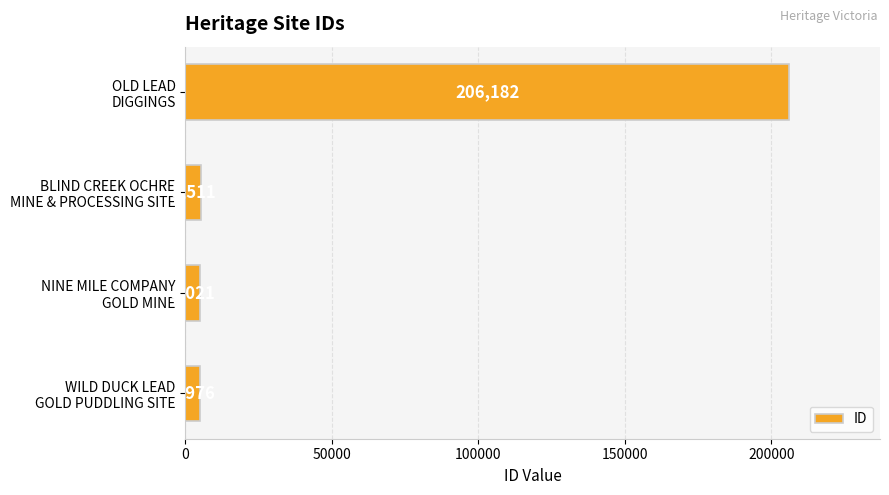

Rank the categories by value from highest to lowest.

OLD LEAD
DIGGINGS, BLIND CREEK OCHRE
MINE & PROCESSING SITE, NINE MILE COMPANY
GOLD MINE, WILD DUCK LEAD
GOLD PUDDLING SITE